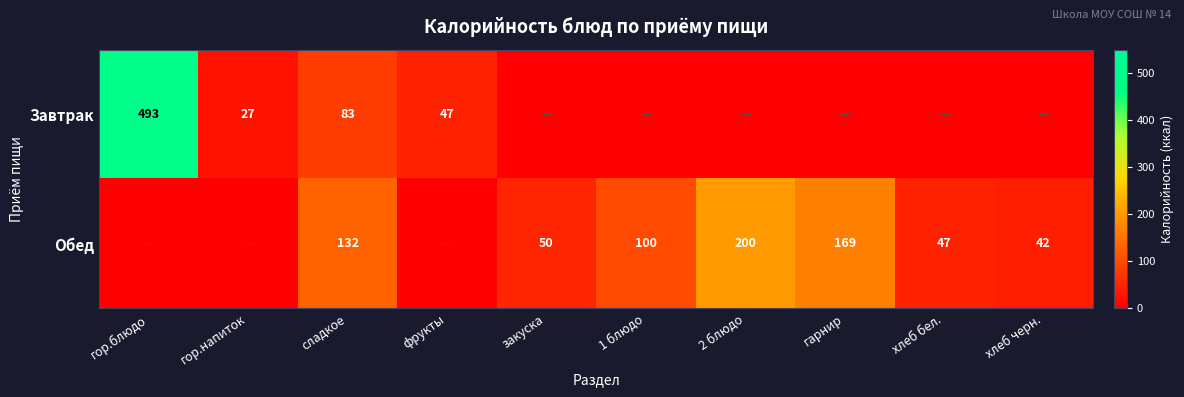

What is the sum of the Обед values at закуска and хлеб черн.?

92